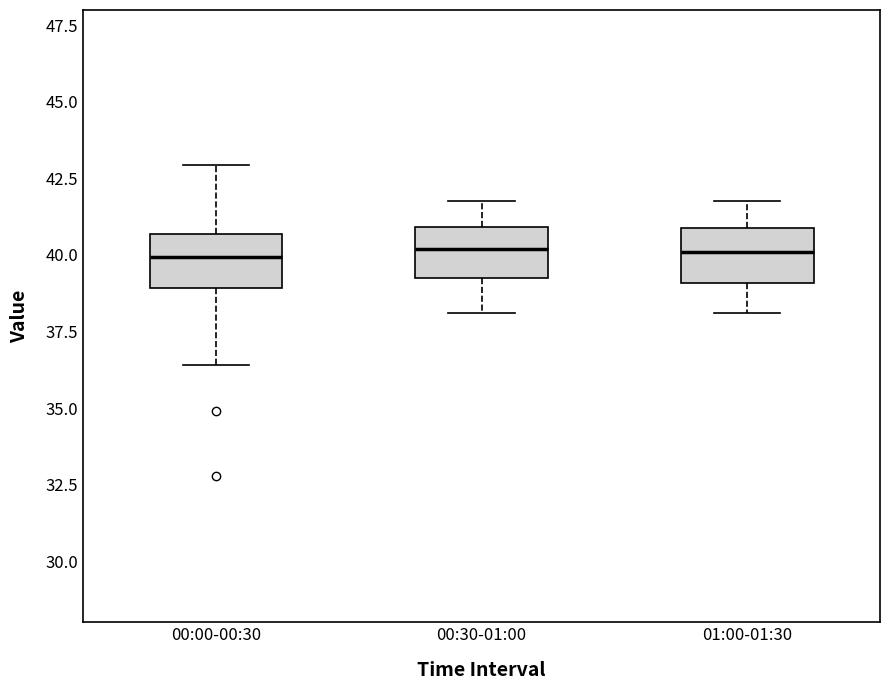

Where is the upper edge of the box for 01:00-01:30 on the y-axis? The values are not printed on the chart, so give them approximately, as read against the axis.

41.0